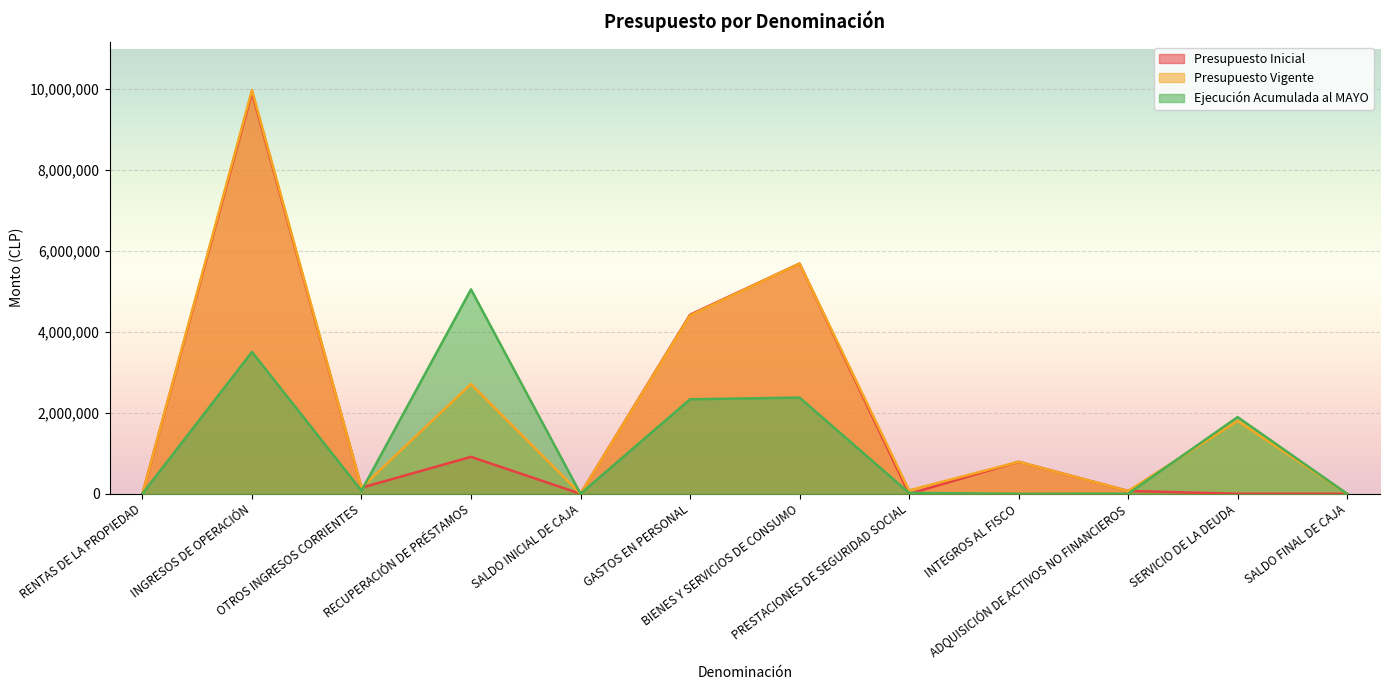

Which has a higher value, SALDO INICIAL DE CAJA or ADQUISICIÓN DE ACTIVOS NO FINANCIEROS?

ADQUISICIÓN DE ACTIVOS NO FINANCIEROS